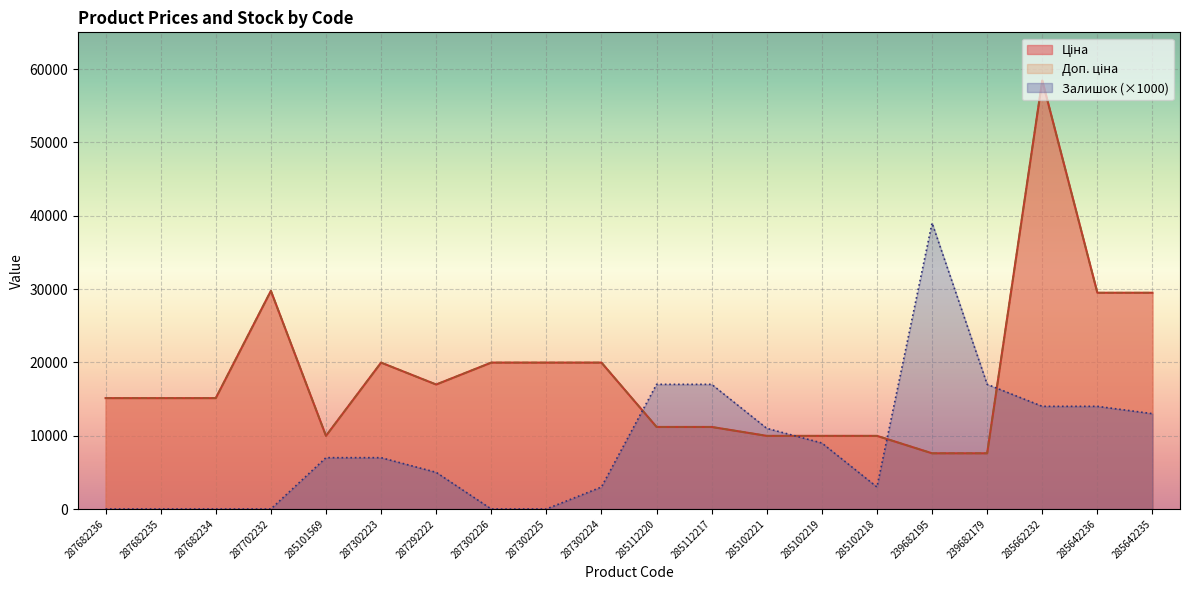

What is the total value across all series at 239682195?

54193.1